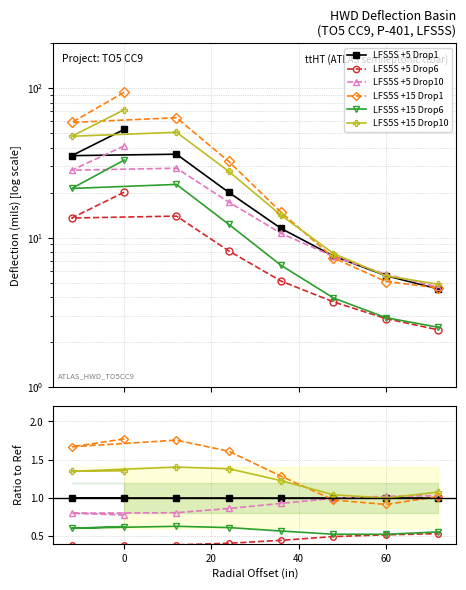

What is the difference between the highest and lowest values at 20?

1.4